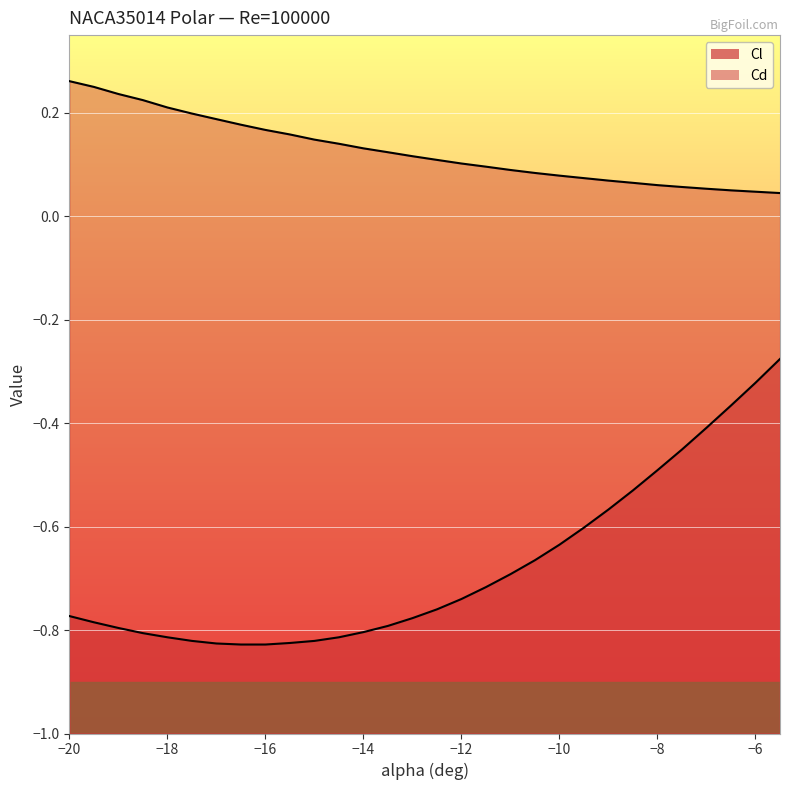

True or false: Cd and Cl cross at least once.

False